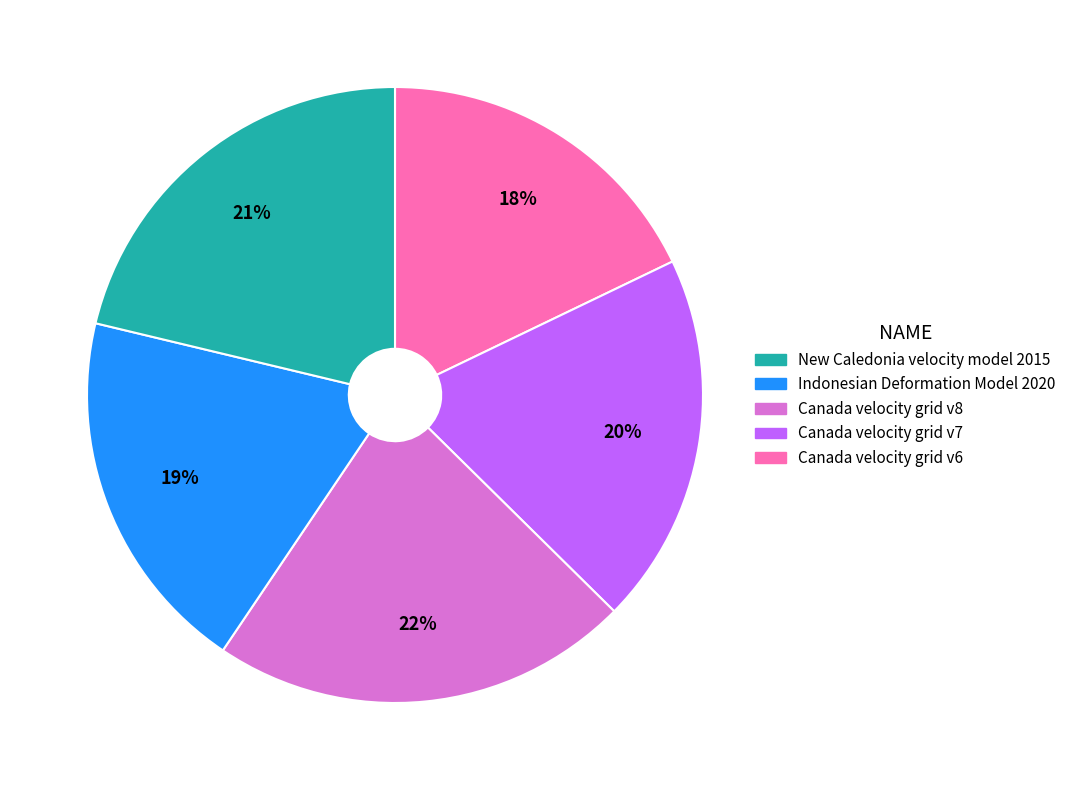

Does any single category account for the majority?

No